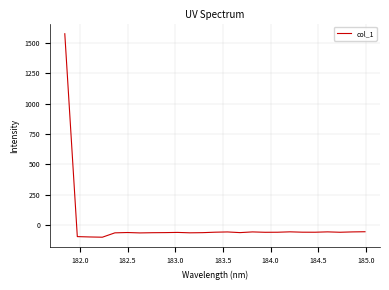

What is the maximum value shown in the chart?

1573.7